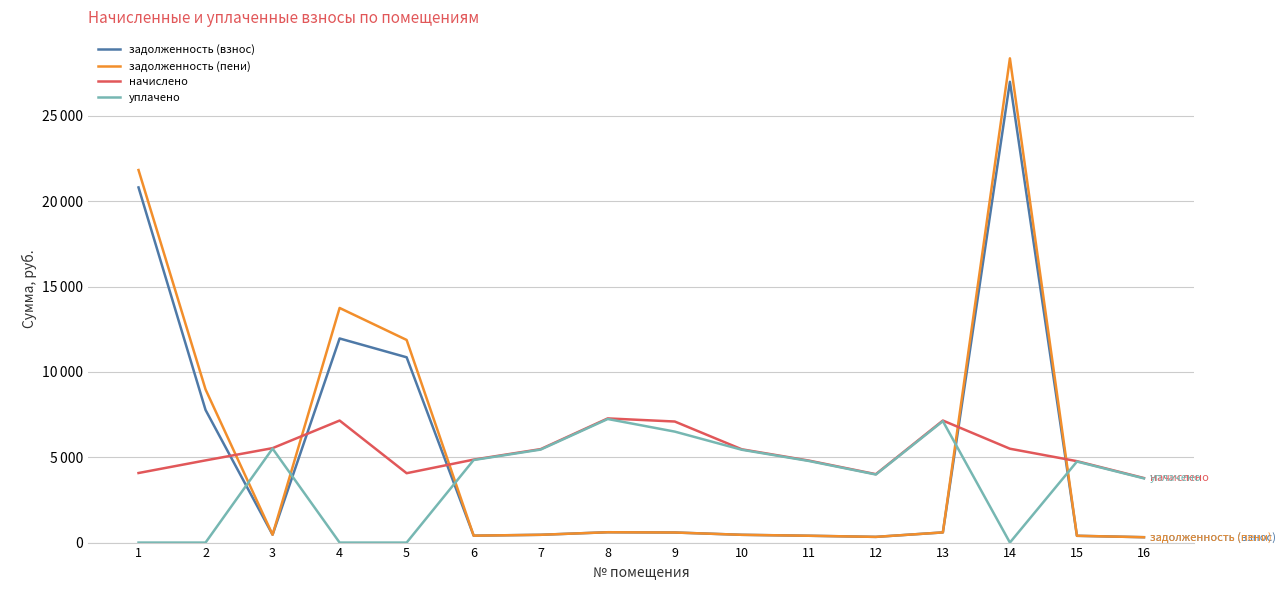

What is the value of the начислено point at the 1st from the left?

4076.9